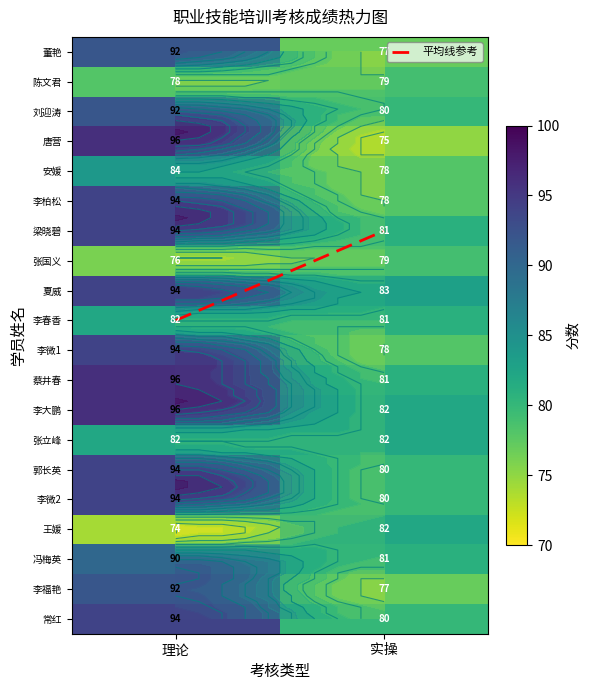

Which label corresponds to the largest value in the chart?

理论